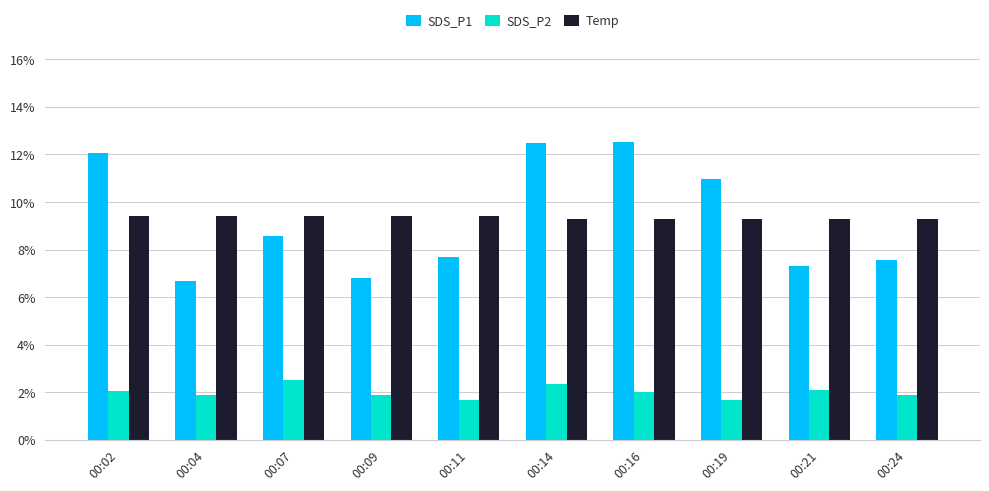

The value of SDS_P1 at 00:16 is 12.5. True or false?

True